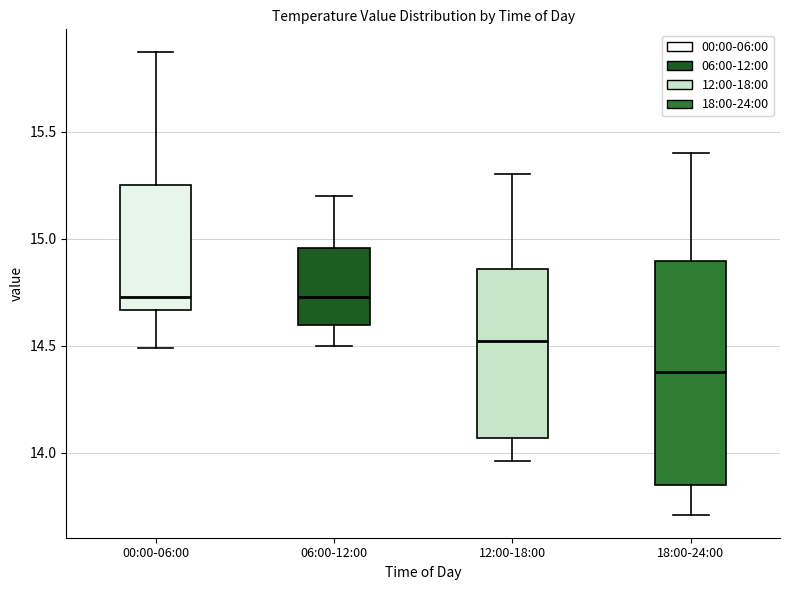

Where does the median line of the box for 00:00-06:00 sit on the y-axis? The values are not printed on the chart, so give them approximately, as read against the axis.

14.75